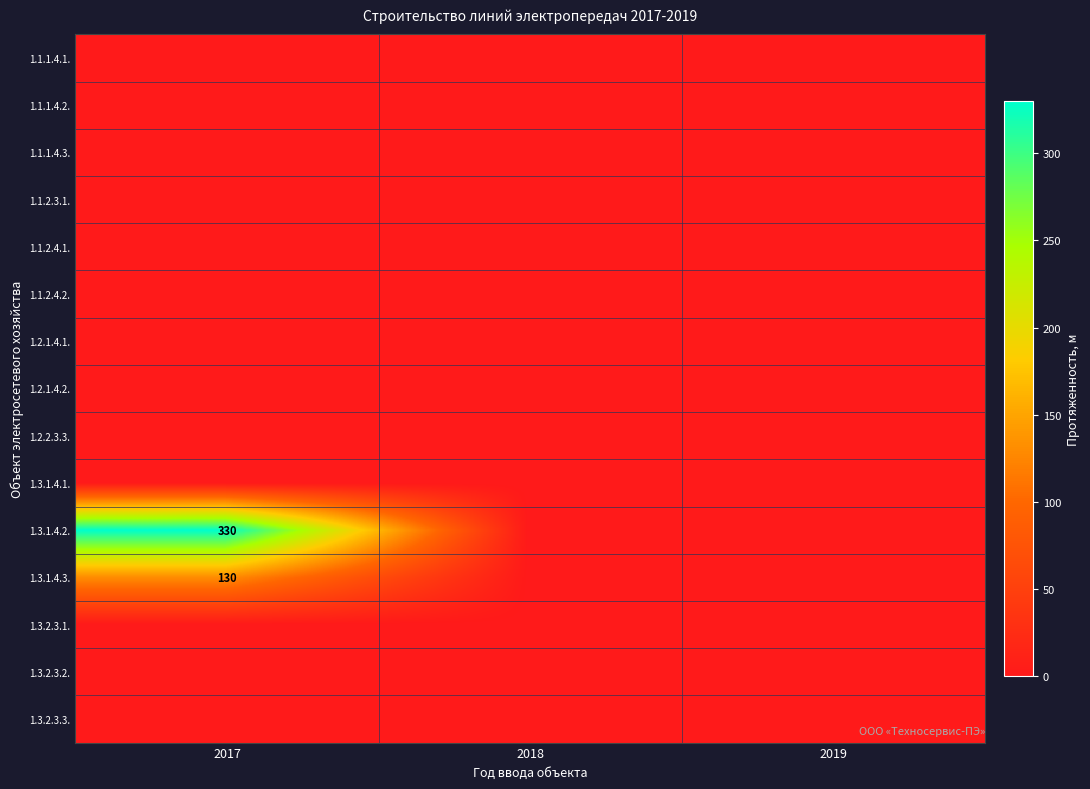

What is the maximum value shown in the chart?

330